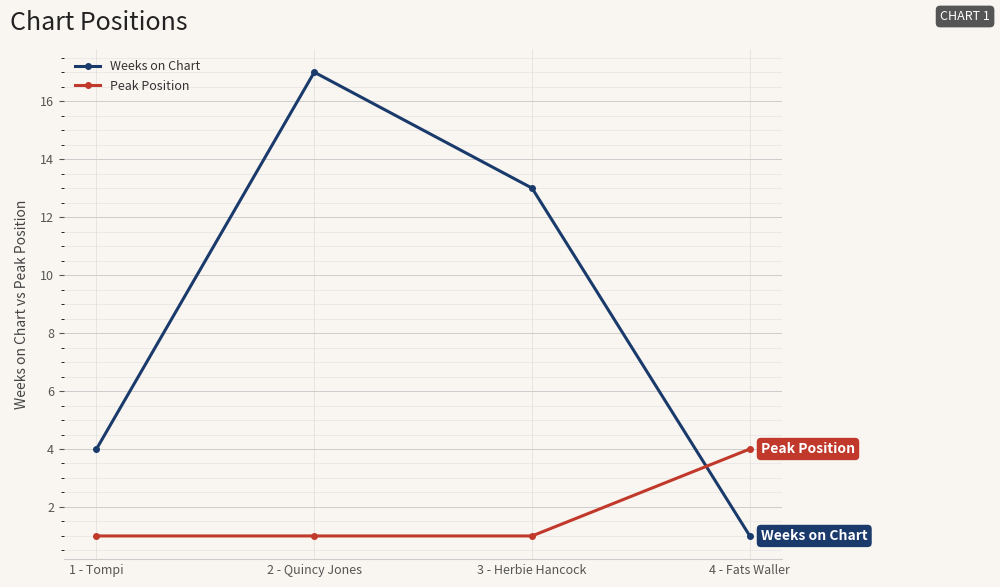

What position from the right is 4 - Fats Waller?

1